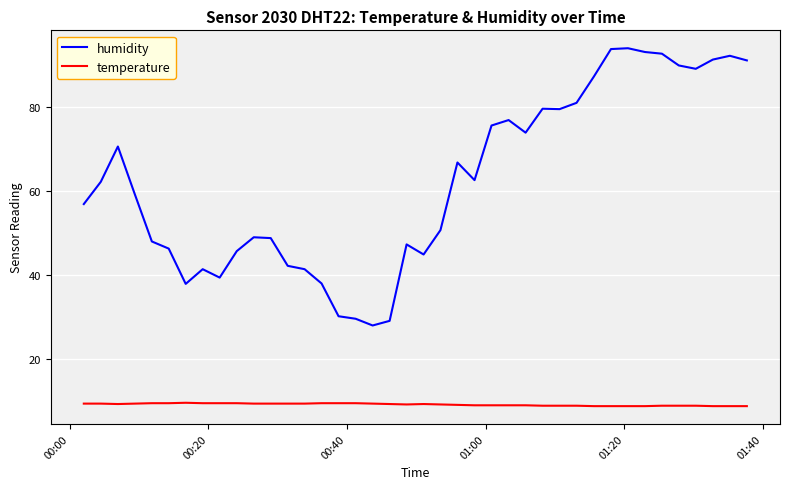

What is the minimum value for temperature?

8.7